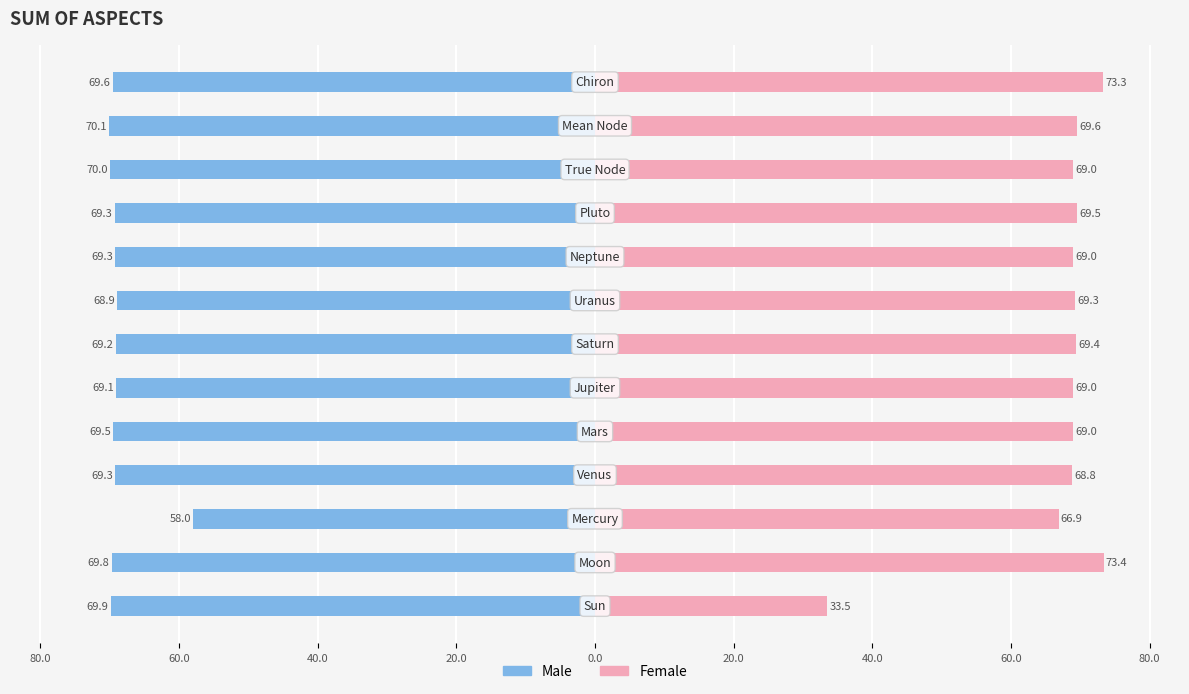

Are the bars grouped side by side (vs. stacked)?

Yes